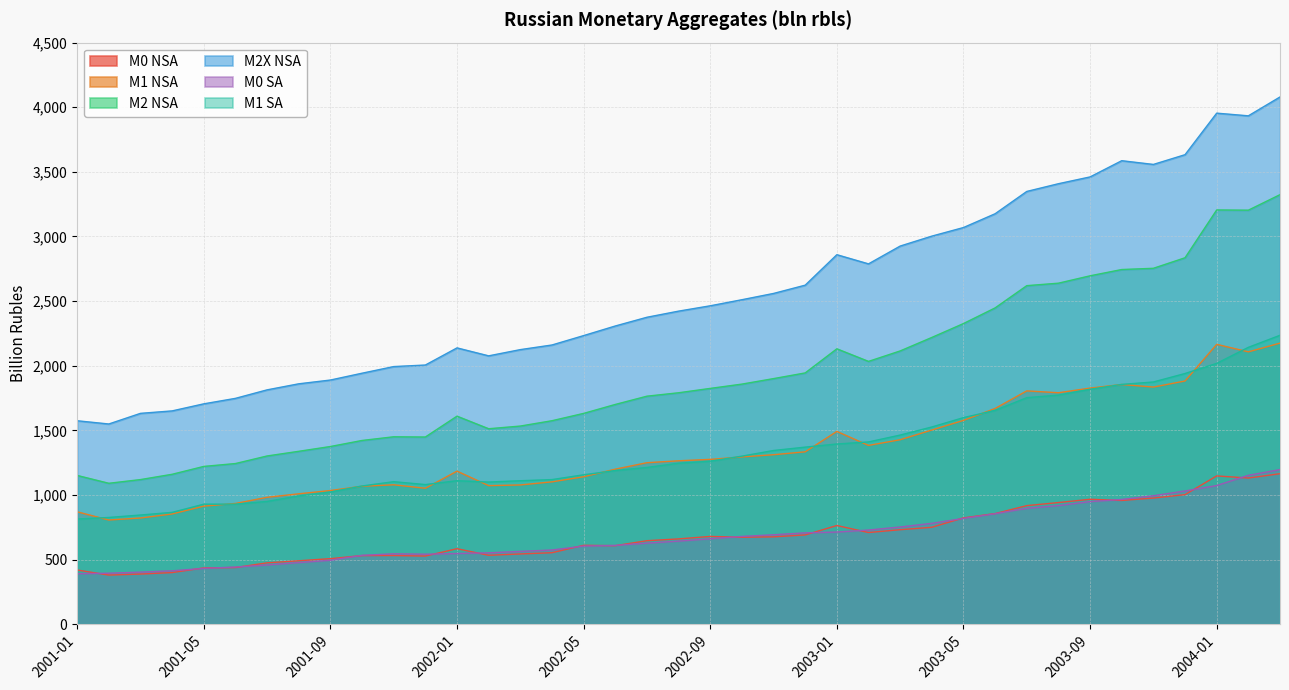

What is the minimum value for M0 NSA?

379.7